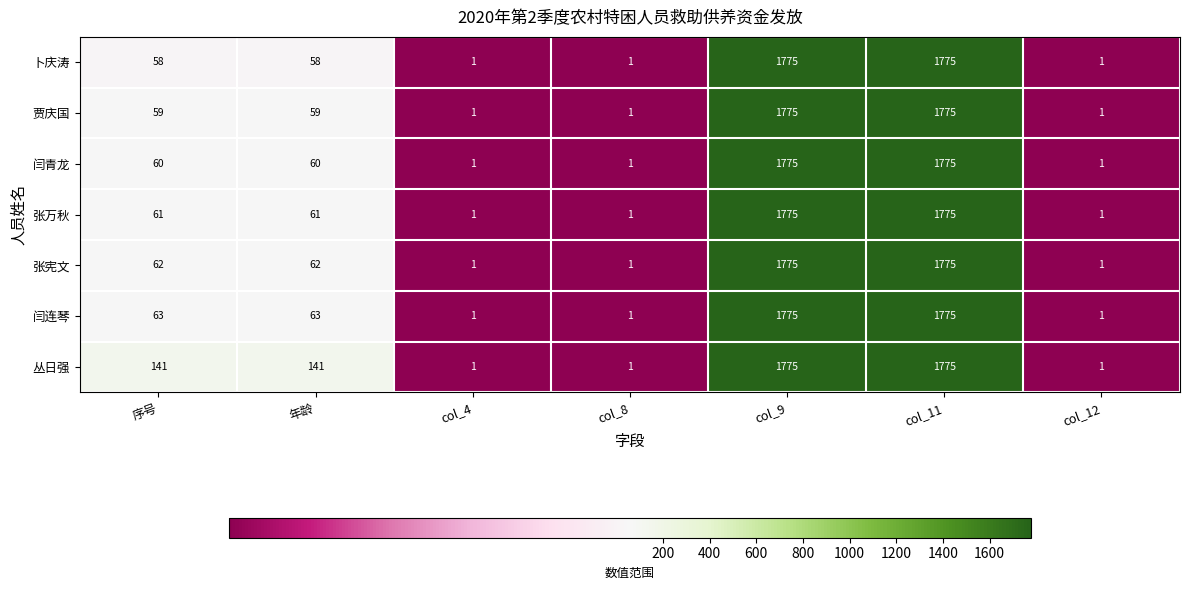

What is the maximum value for 张万秋?

1775